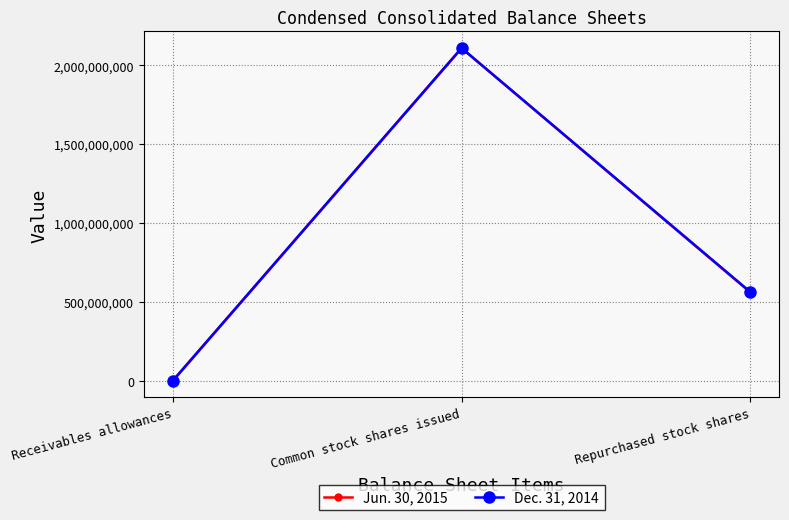

What is the sum of the Jun. 30, 2015 values at Common stock shares issued and Receivables allowances?

2109316403